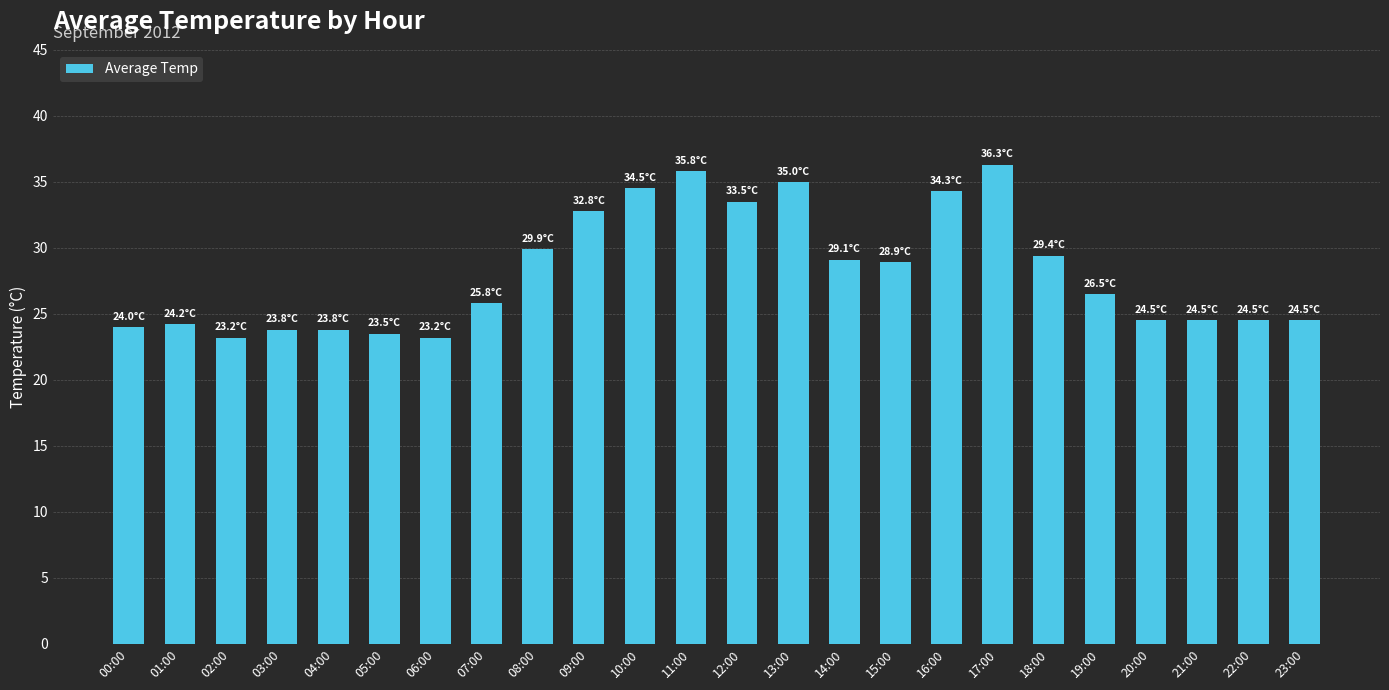

What is the difference between the second highest and second lowest values?

12.6